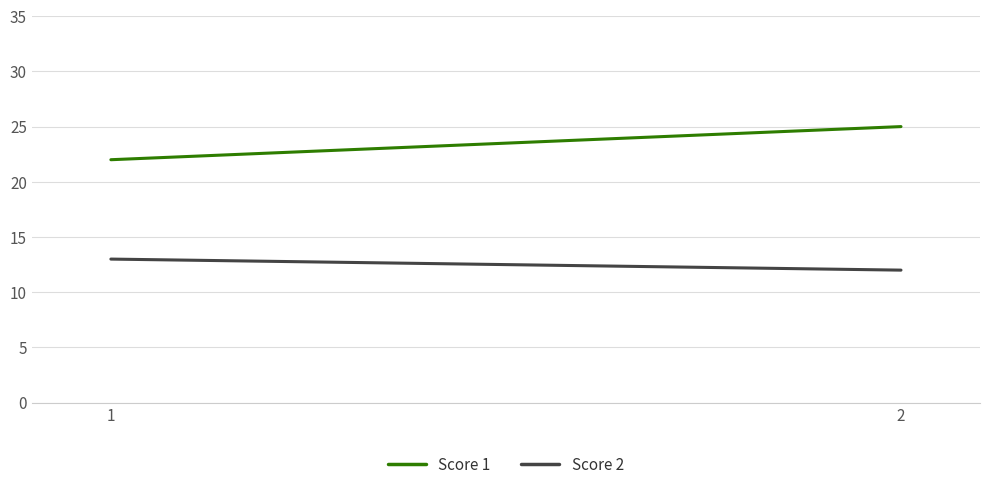

Rank the series at 2 from lowest to highest value.

Score 2, Score 1